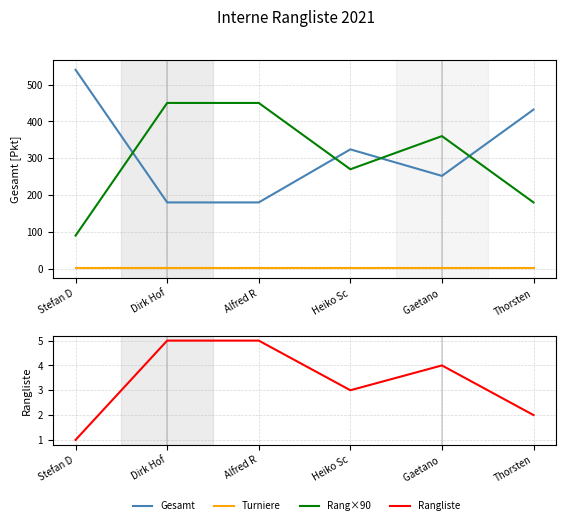

How many data points in Rang×90 are less than 360?

3